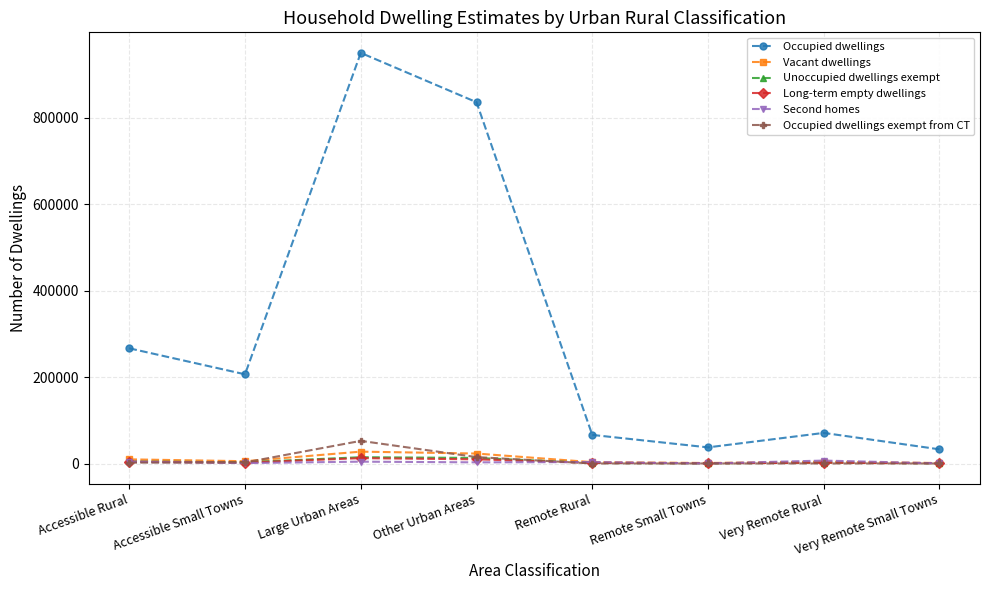

Which series has the largest total across all categories?

Occupied dwellings